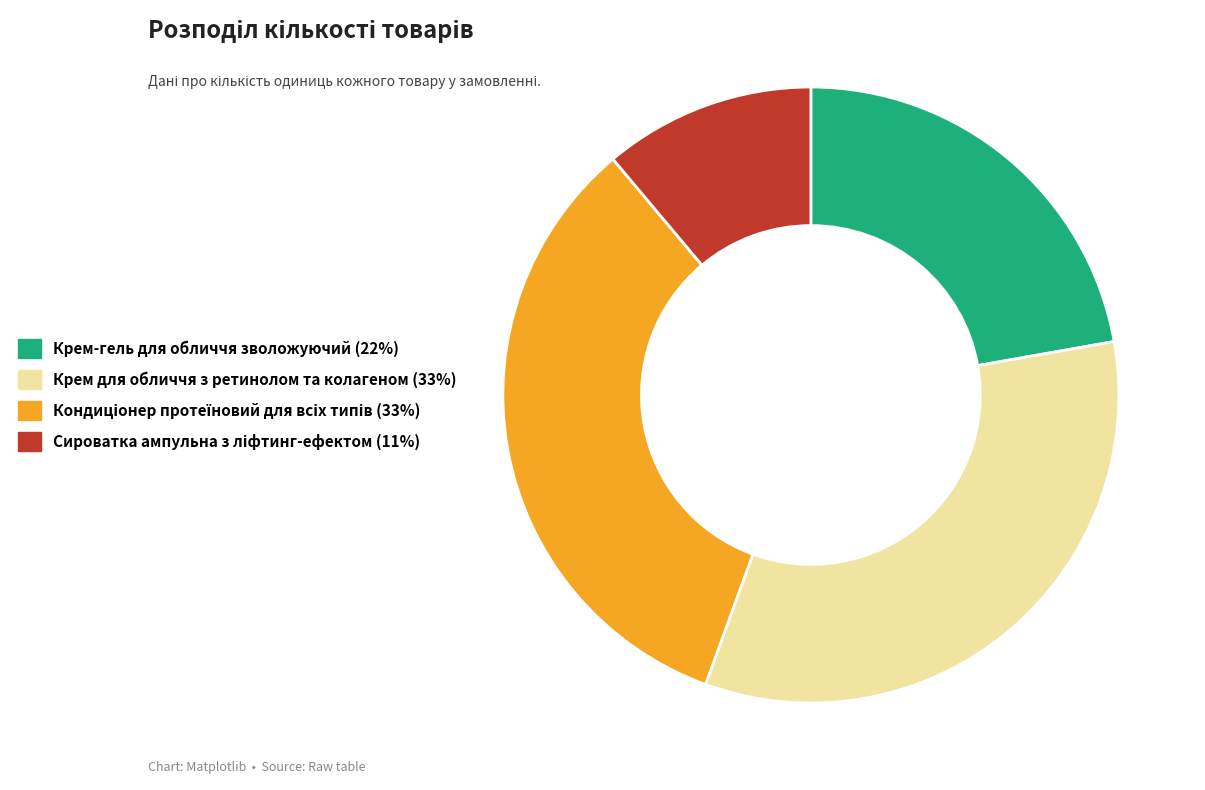

Is Крем для обличчя з ретинолом та колагеном the majority of the pie?

No